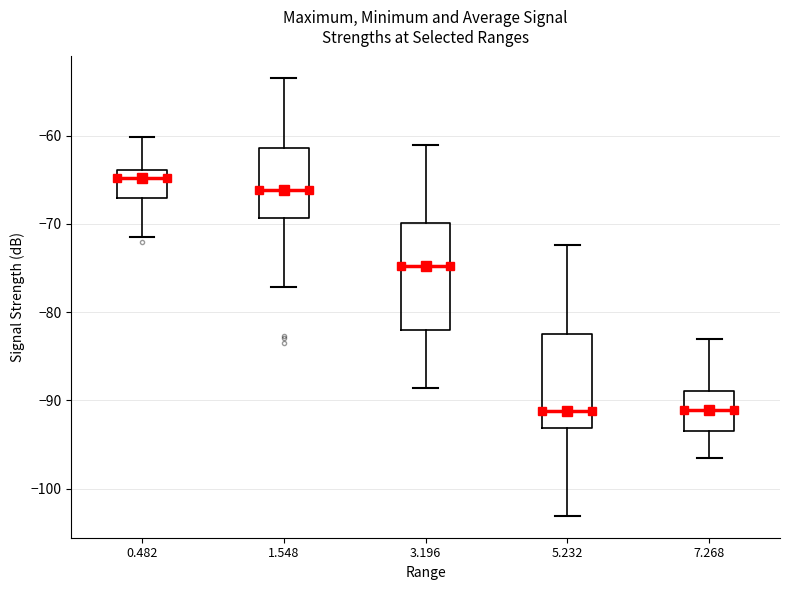

Which box's median line is the highest?

0.482